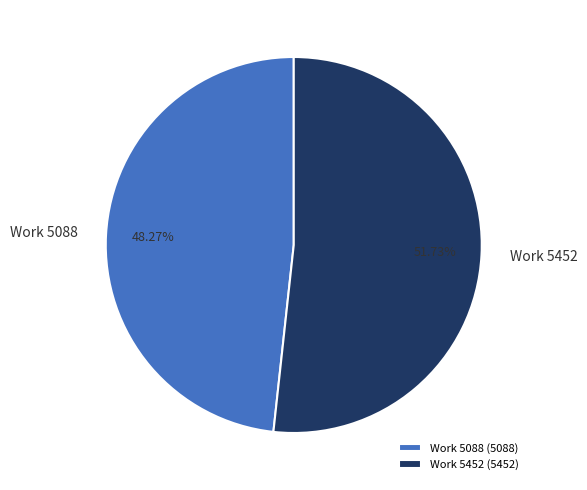

Does any single category account for the majority?

Yes